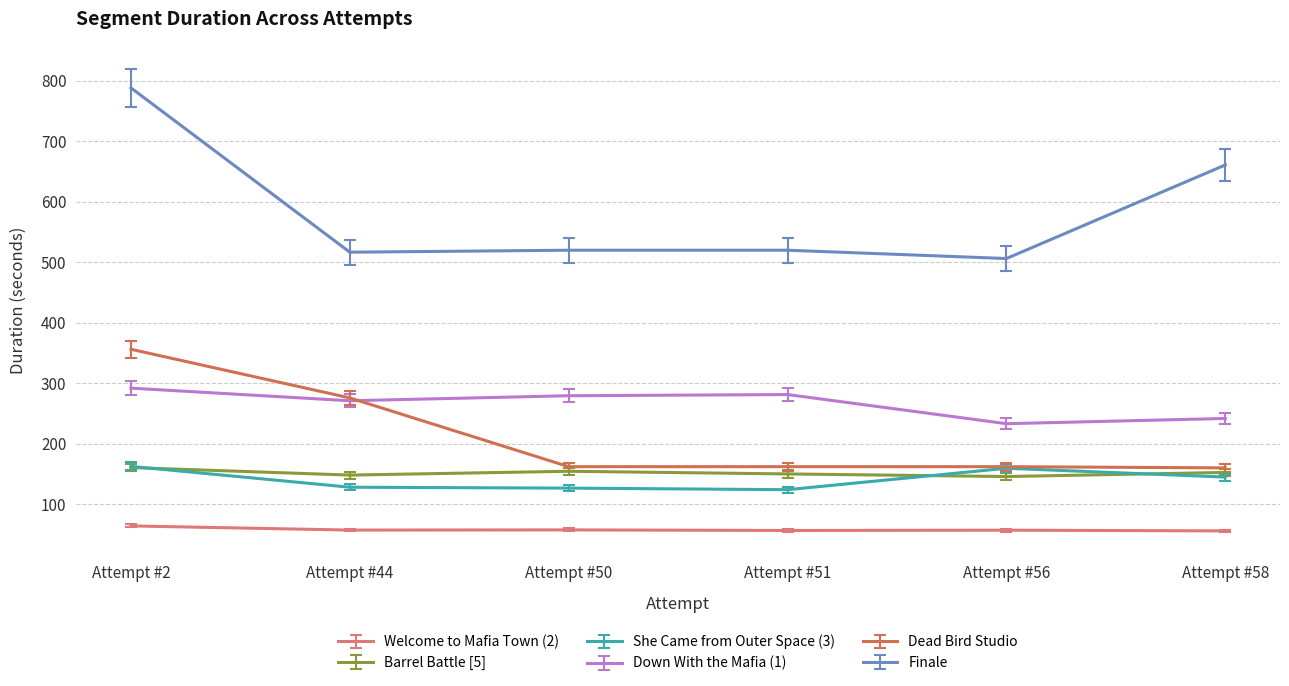

What are all the series names shown in the legend?

Welcome to Mafia Town (2), Barrel Battle [5], She Came from Outer Space (3), Down With the Mafia (1), Dead Bird Studio, Finale